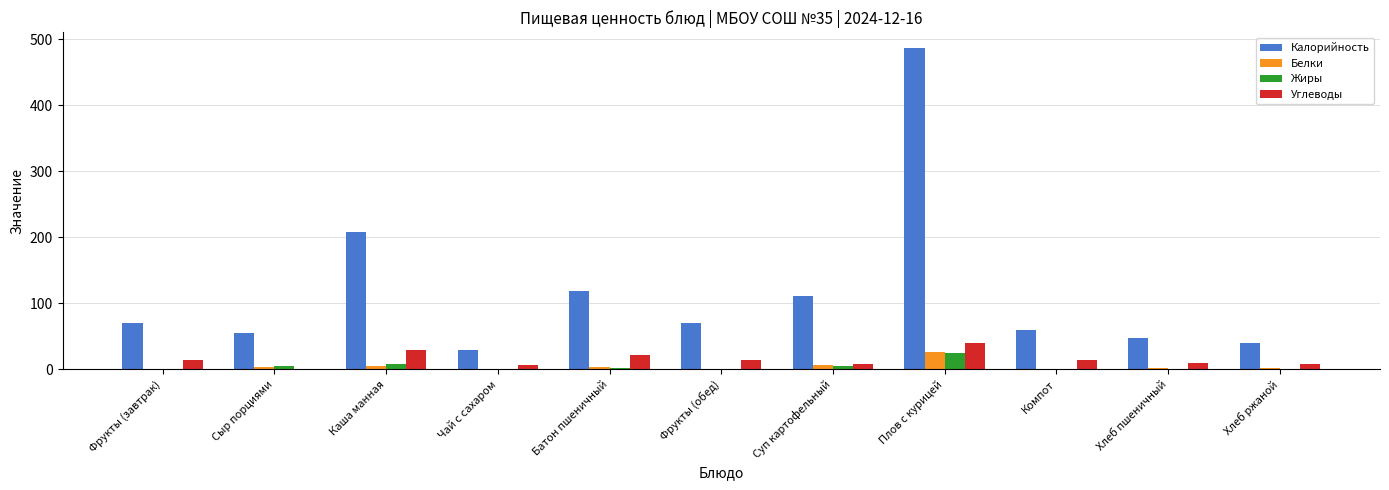

What is the sum of the Белки values at Плов с курицей and Фрукты (завтрак)?

27.0